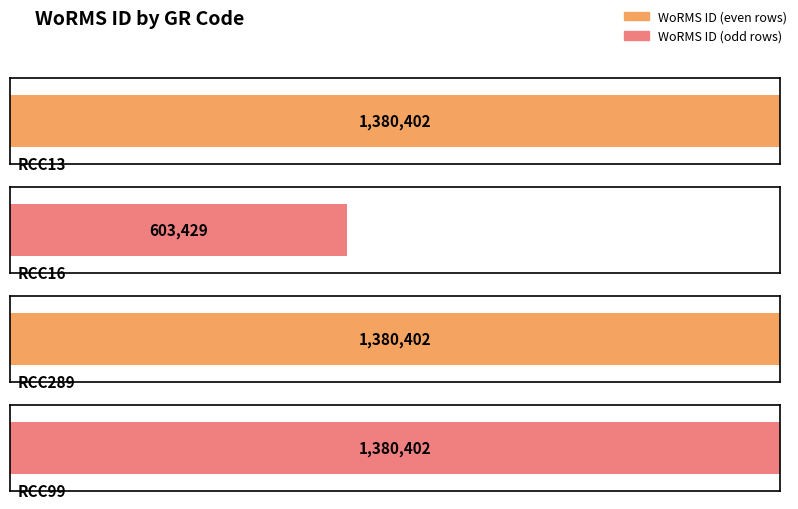

What is the sum of the values at RCC289 and RCC16?

1983831